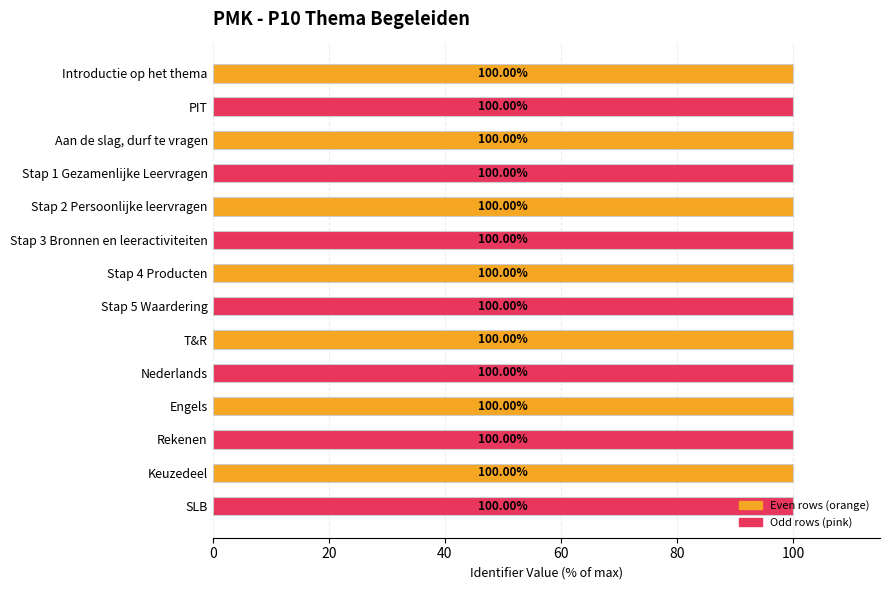

What is the label of the 4th bar from the bottom?

Engels